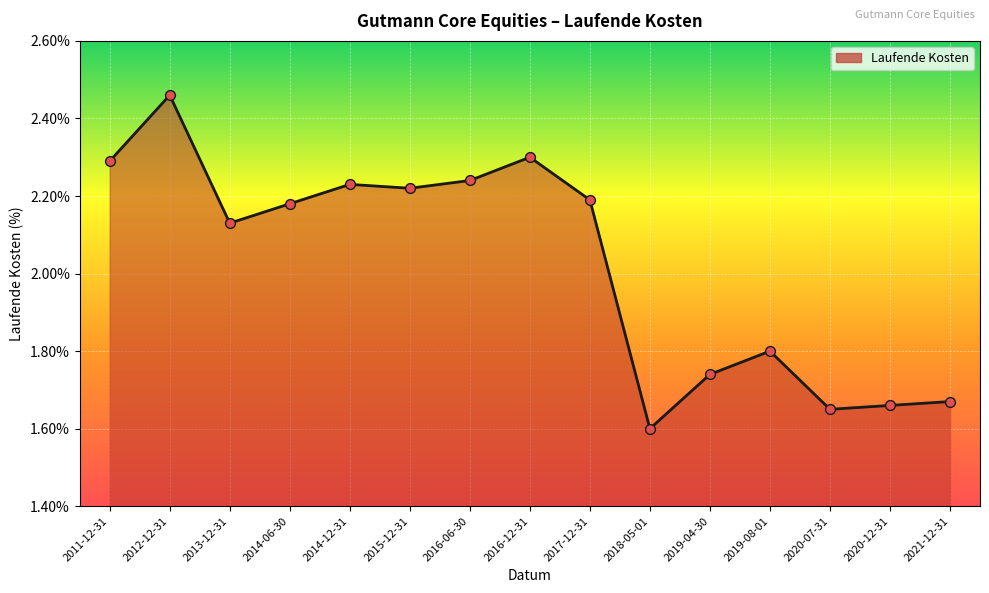

What is the change in value from 2017-12-31 to 2021-12-31?

-0.5